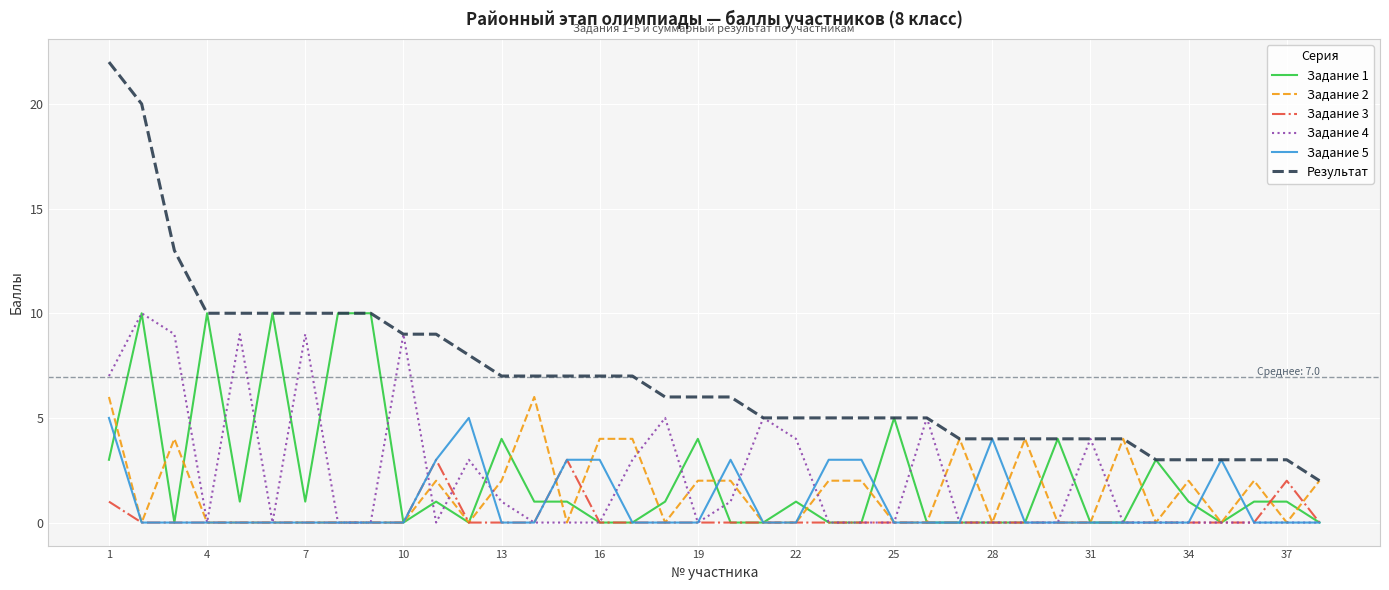

What is the maximum value shown in the chart?

22